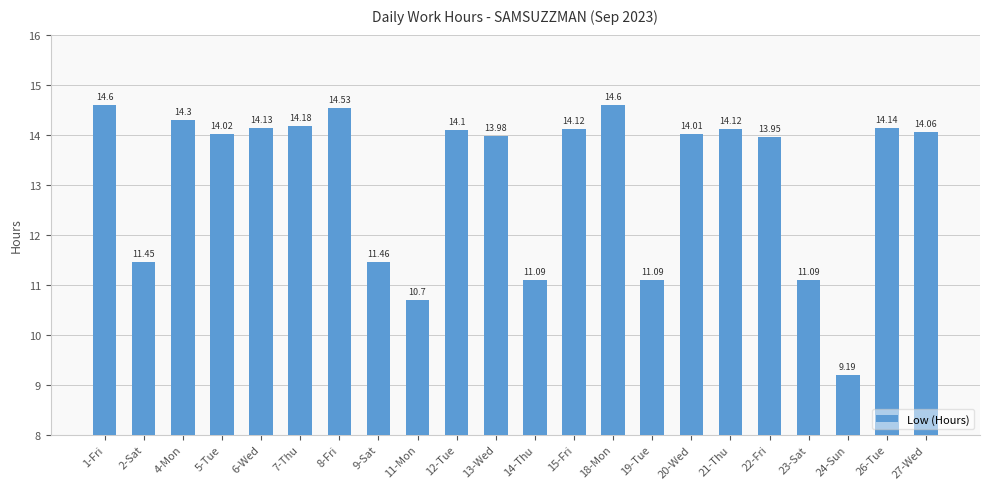

What is the ratio of the value at 7-Thu to the value at 27-Wed?

1.0